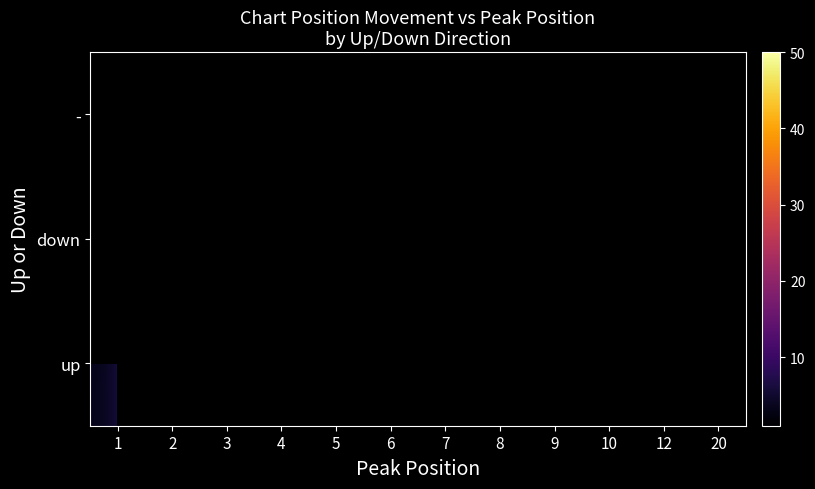

Is the value of - at 10 greater than the value of up at 2?

No